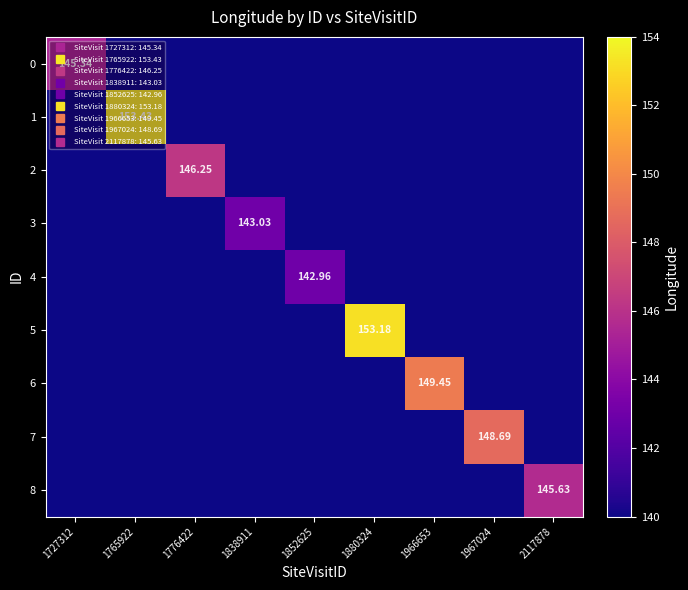

Is it true that 8 equals 38.2 at 1852625?

False